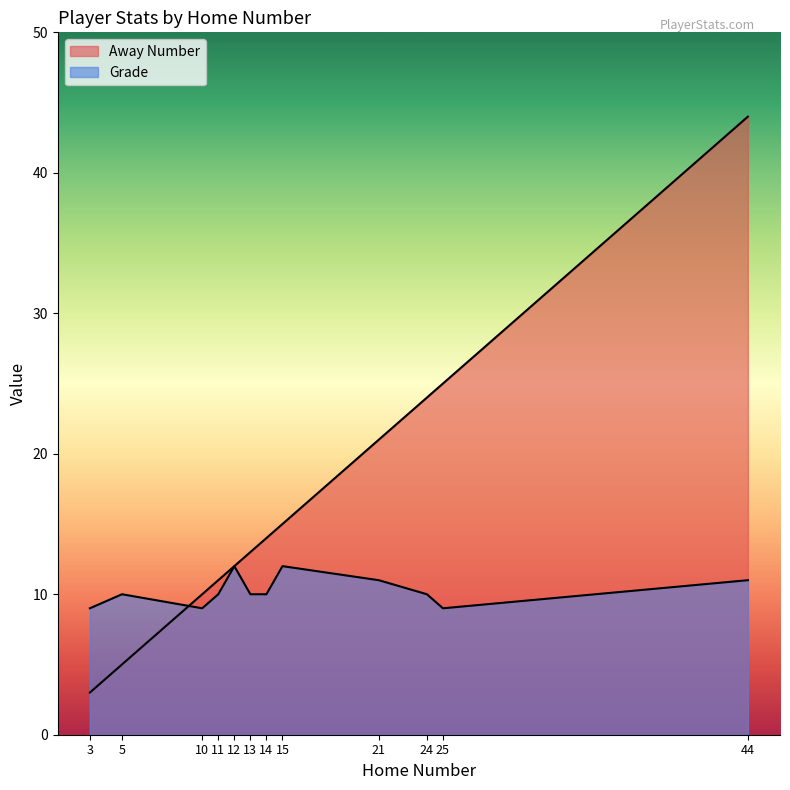

Is it true that Away Number equals 7 at 25?

False